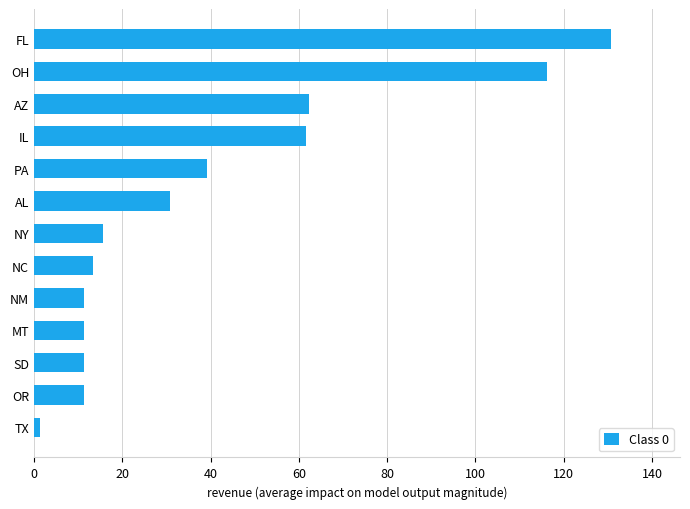

What value does the data have at MT?

11.4